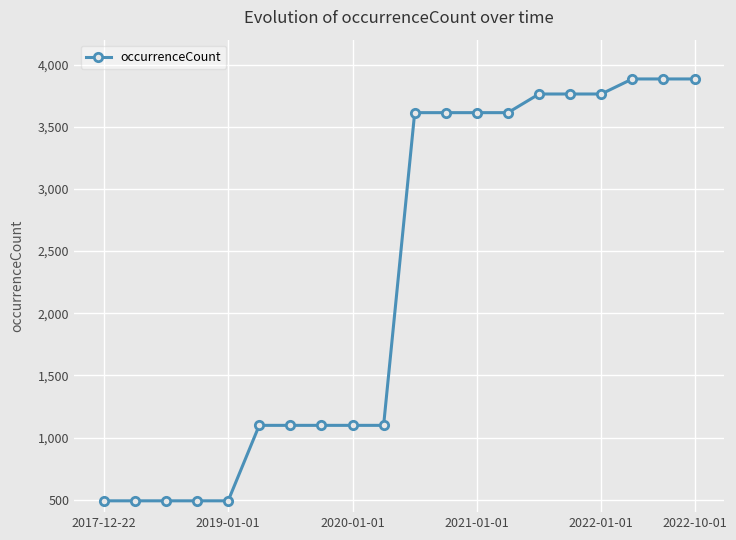

What is the average value?

2267